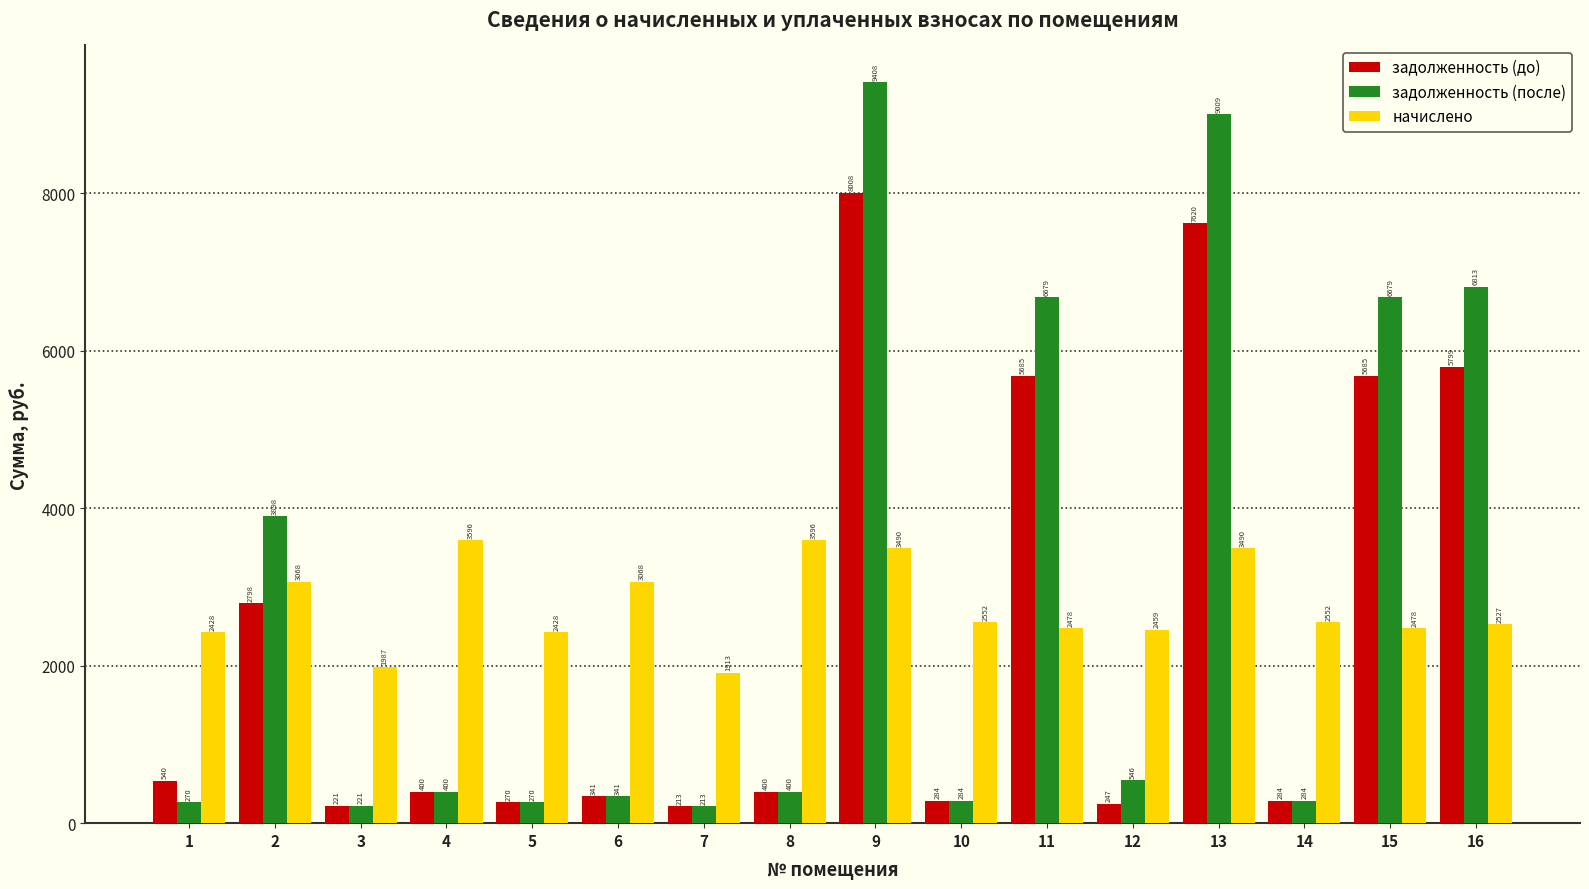

Read the начислено value at 2.

3067.7